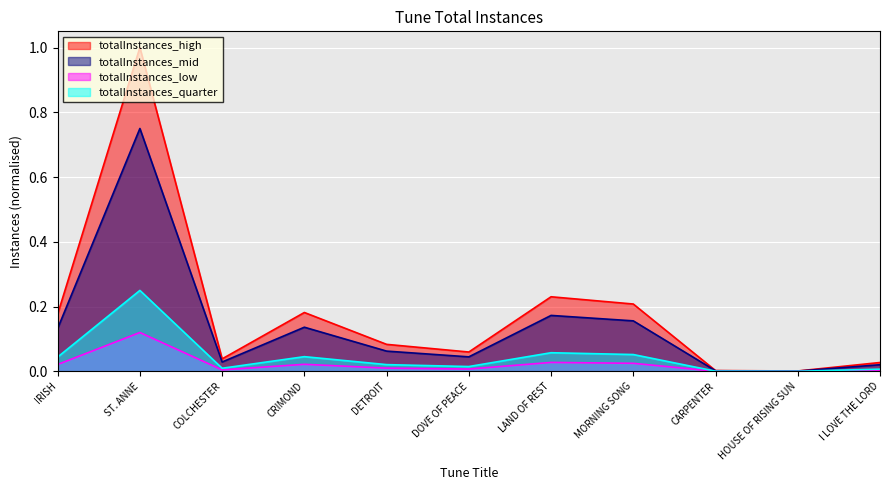

At which category does the data reach its first local valley?

COLCHESTER